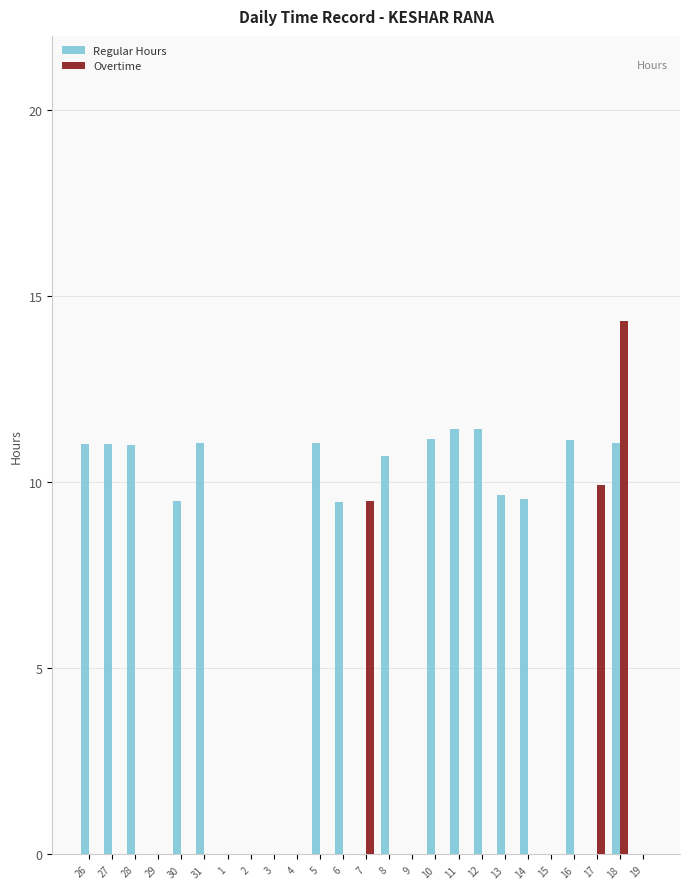

What is the sum of all Regular Hours values?

160.4